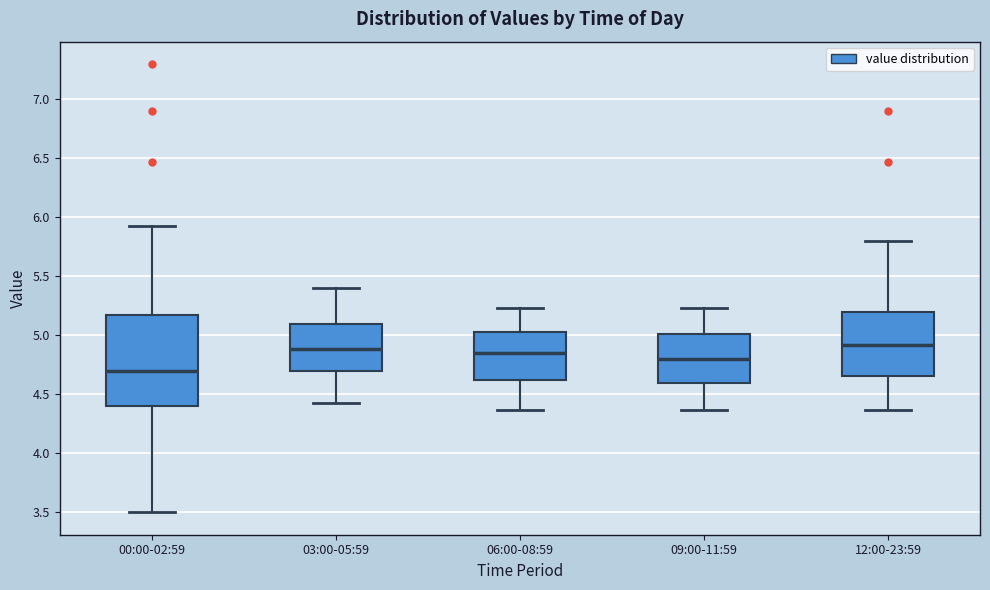

Which box has the lowest median line?

00:00-02:59